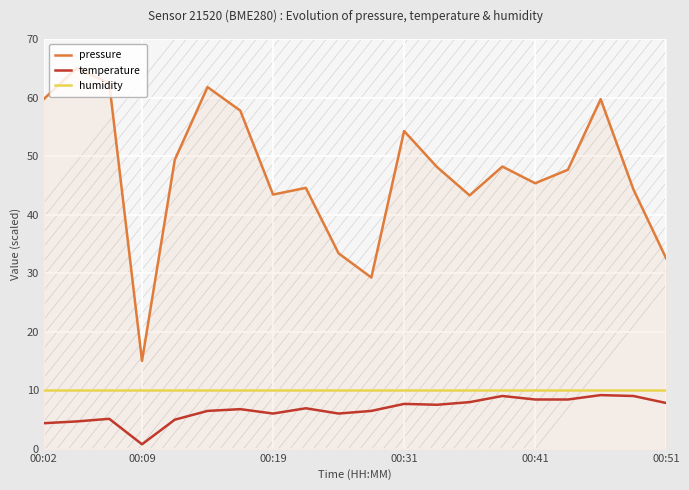

Which category has the lowest value in the pressure series?

00:09